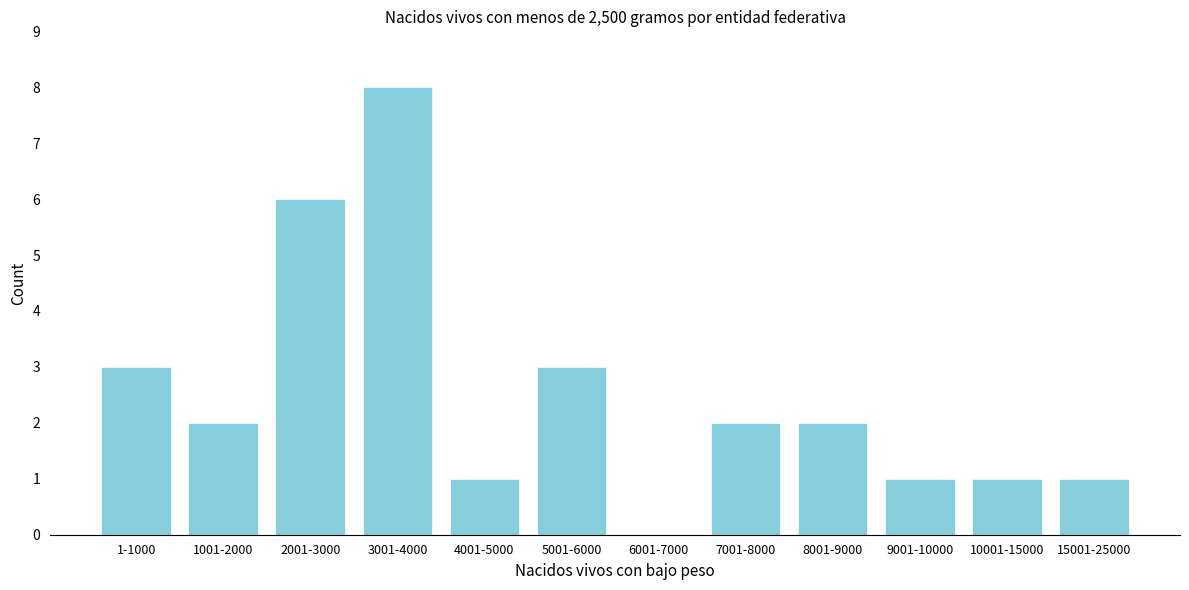

Reading left to right, extract all data points from this chart.

1-1000=3	1001-2000=2	2001-3000=6	3001-4000=8	4001-5000=1	5001-6000=3	6001-7000=0	7001-8000=2	8001-9000=2	9001-10000=1	10001-15000=1	15001-25000=1